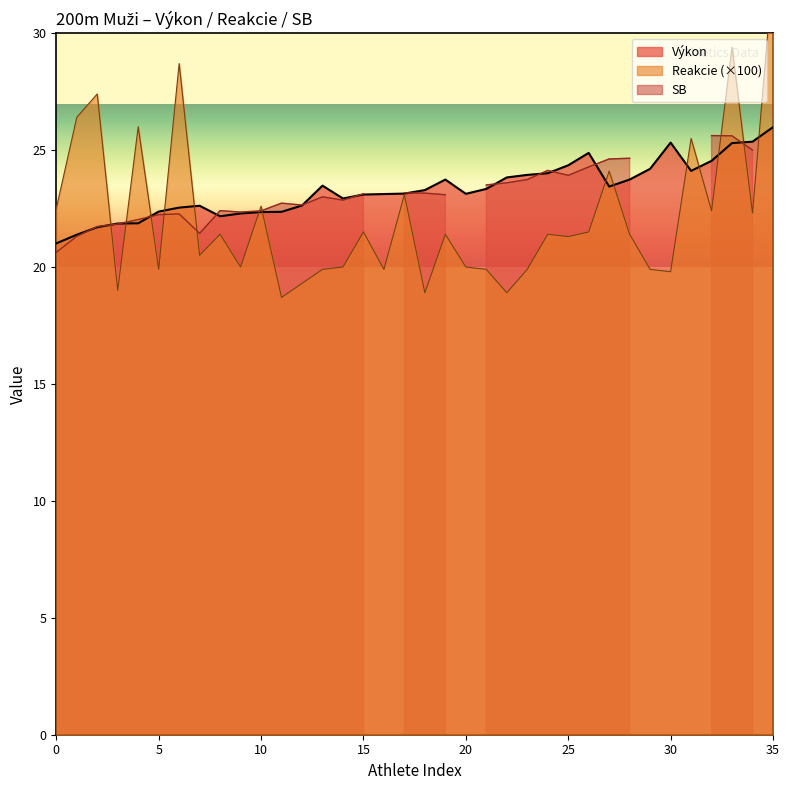

What is the minimum value shown in the chart?

18.7